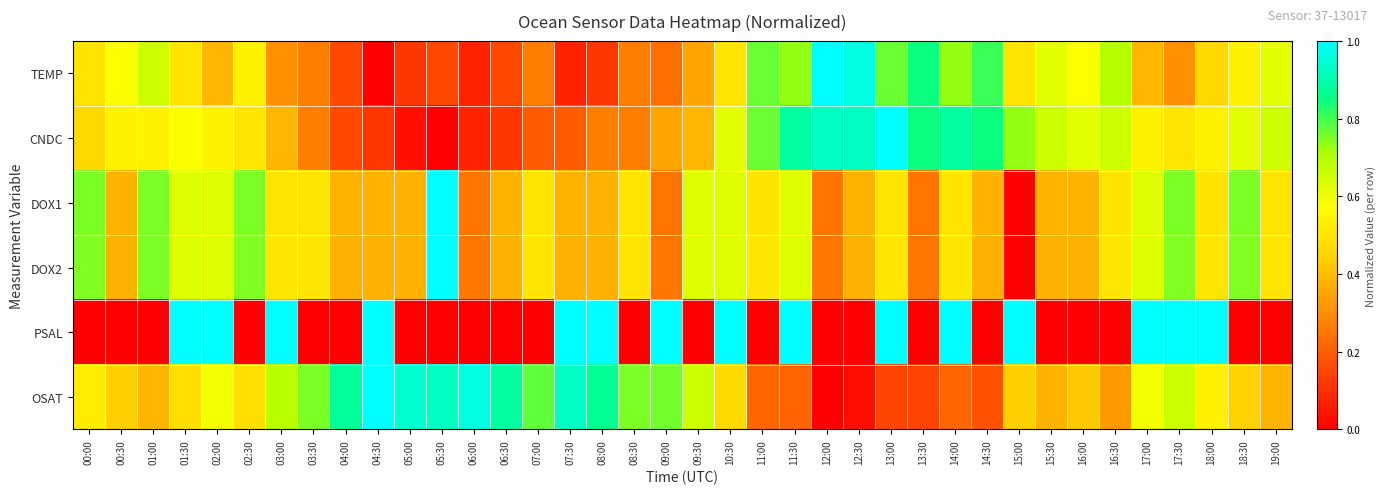

What is the total value across all series at 10:30?

3.8